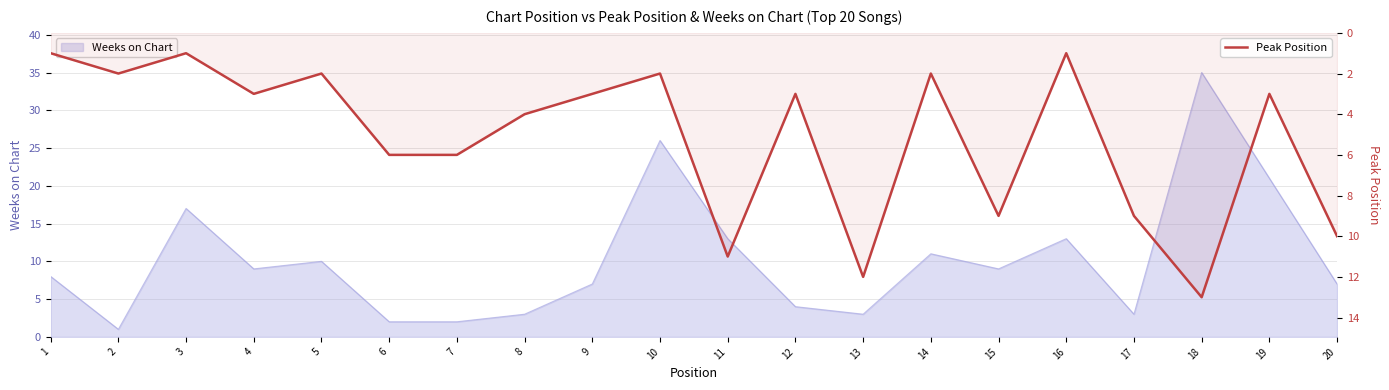

Reading right to left, list all the values displayed in this chart.

20=10	19=3	18=13	17=9	16=1	15=9	14=2	13=12	12=3	11=11	10=2	9=3	8=4	7=6	6=6	5=2	4=3	3=1	2=2	1=1